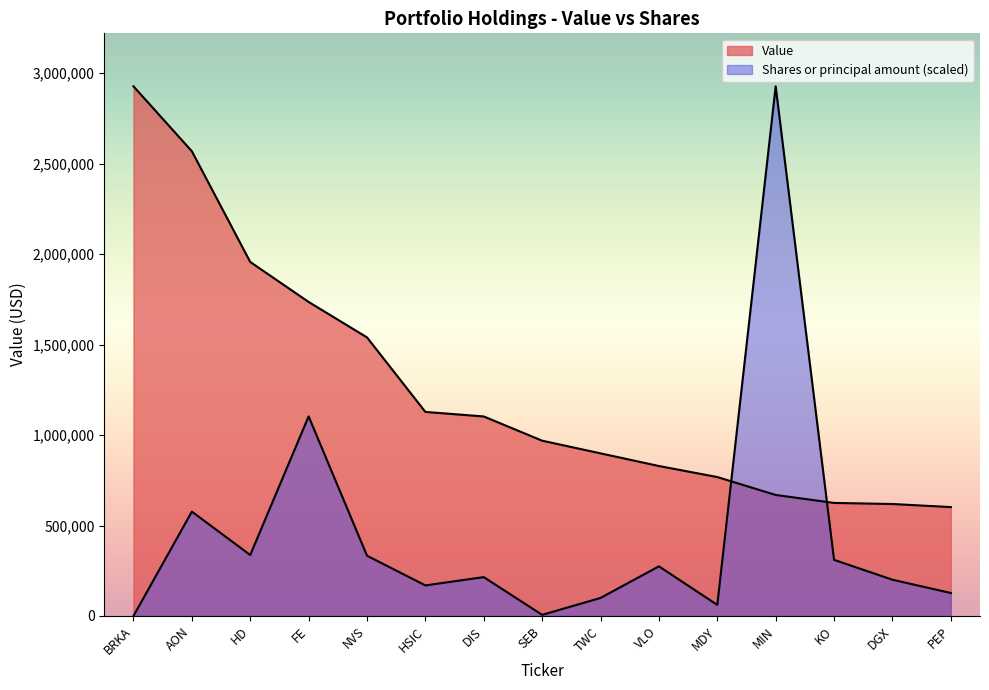

What position from the right is VLO?

6